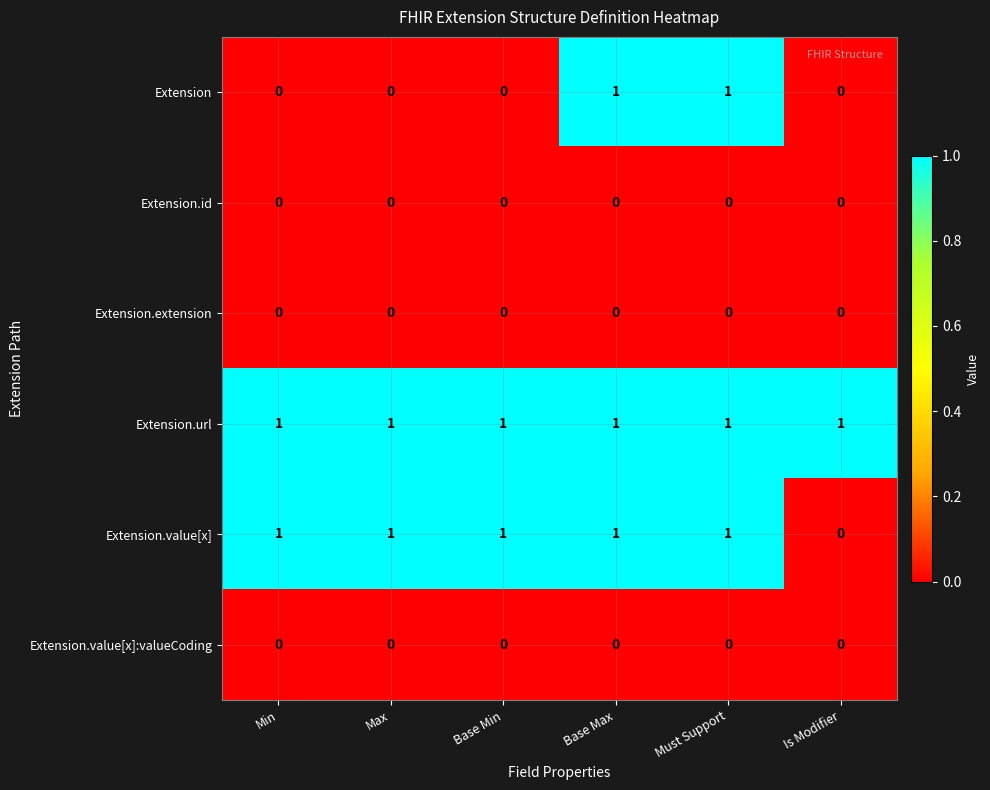

At which label is Extension.value[x] closest to 0?

Is Modifier